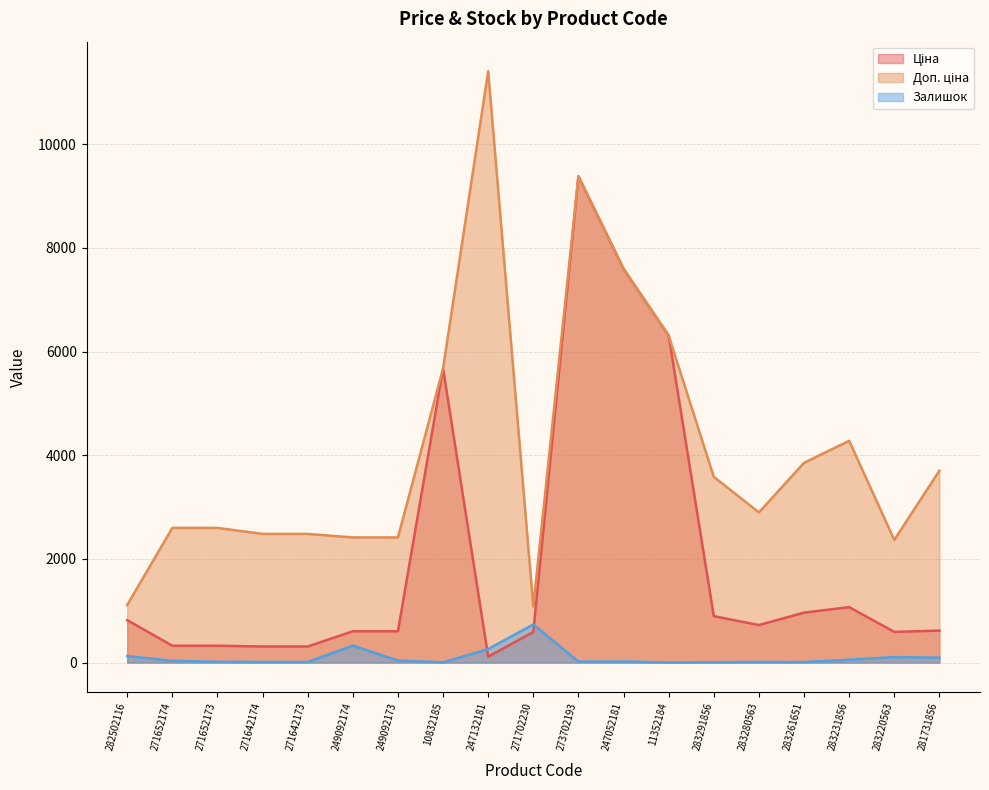

What is the difference between the highest and lowest values at 282502116?

984.2